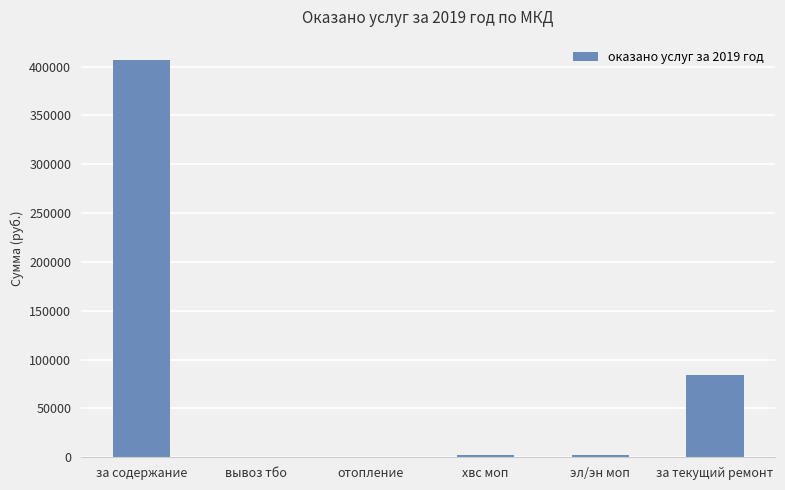

Is it true that the value at за текущий ремонт is 151389.7?

False